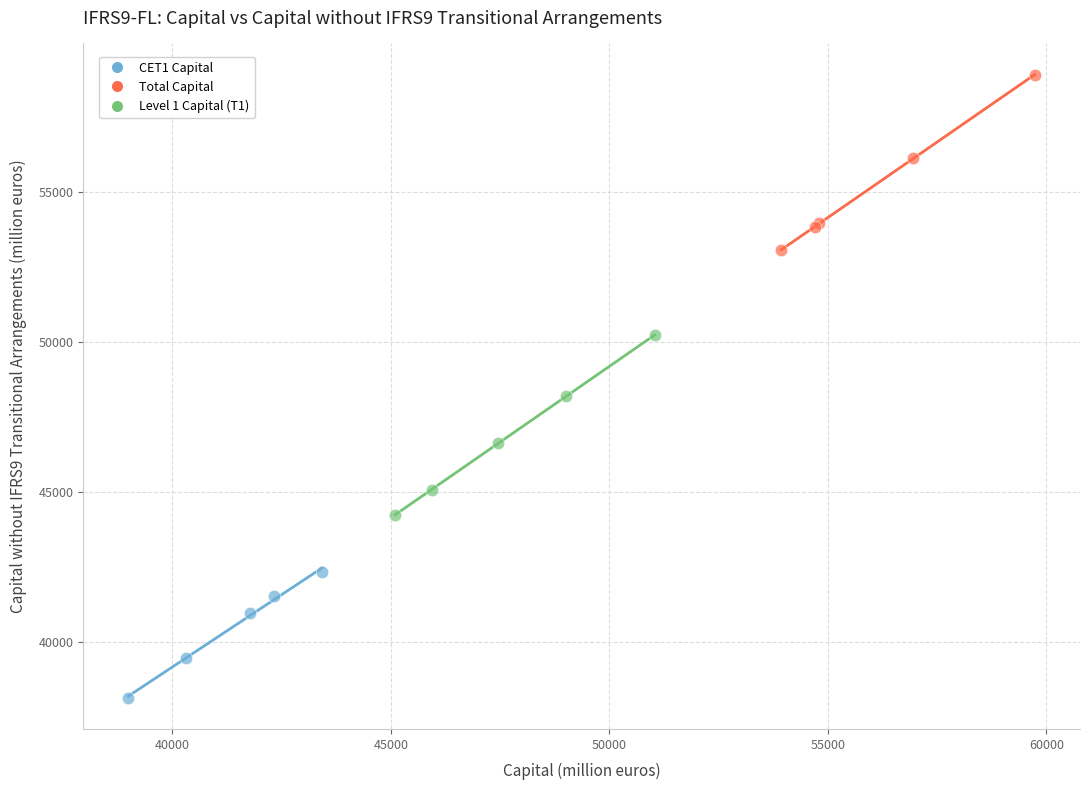

Which series has the largest Y range (max minus min)?

Level 1 Capital (T1)